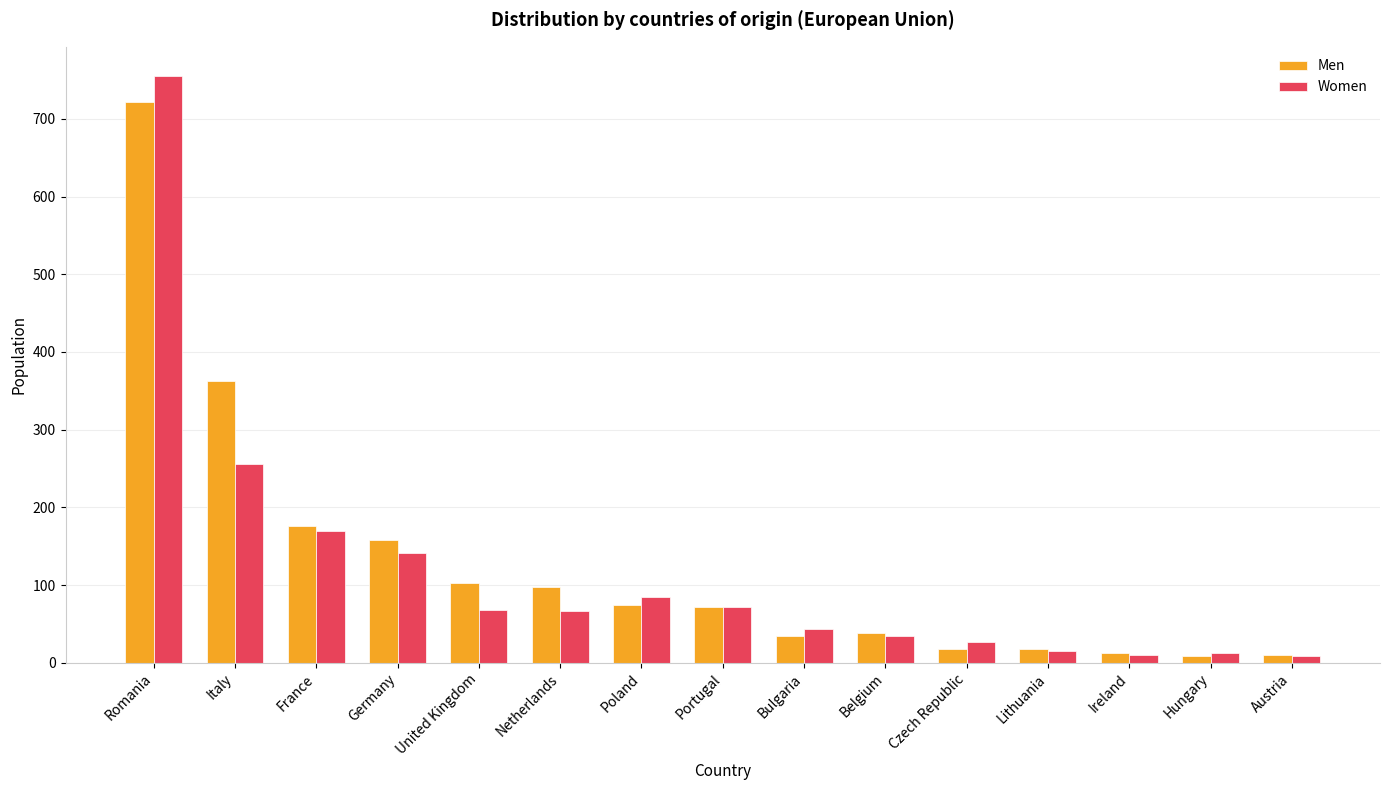

Which category has the highest value in the Men series?

Romania